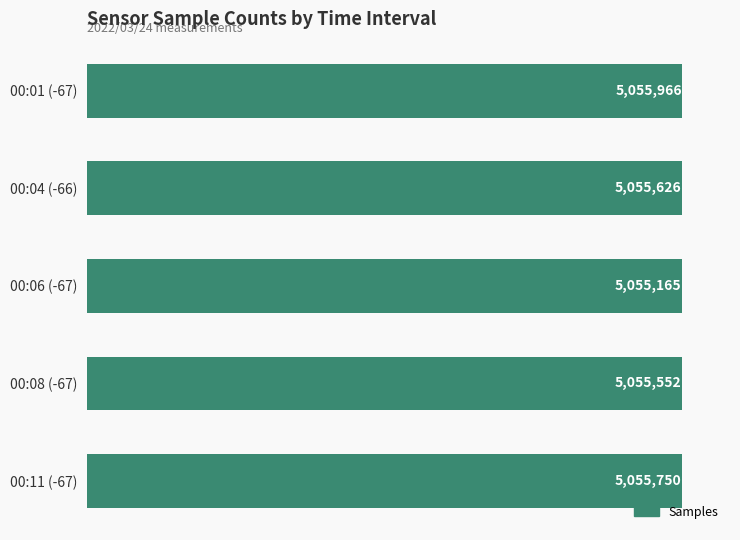

Does the chart contain any negative values?

No